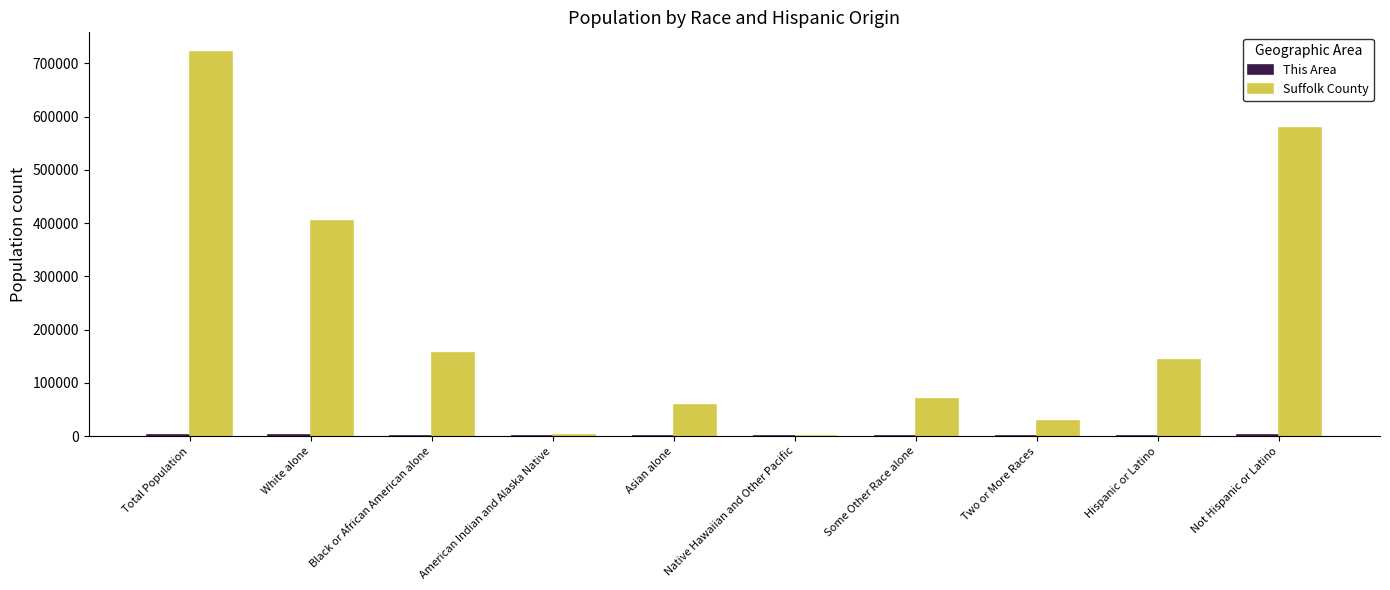

How many series are shown in this chart?

2